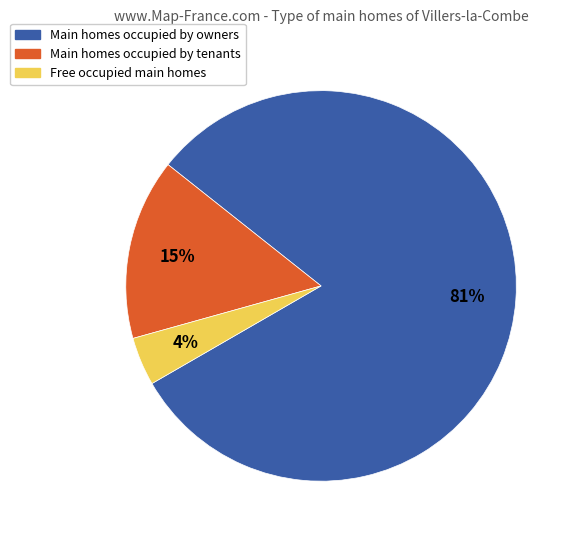

To the nearest percent, what is the average slice percentage?

33%